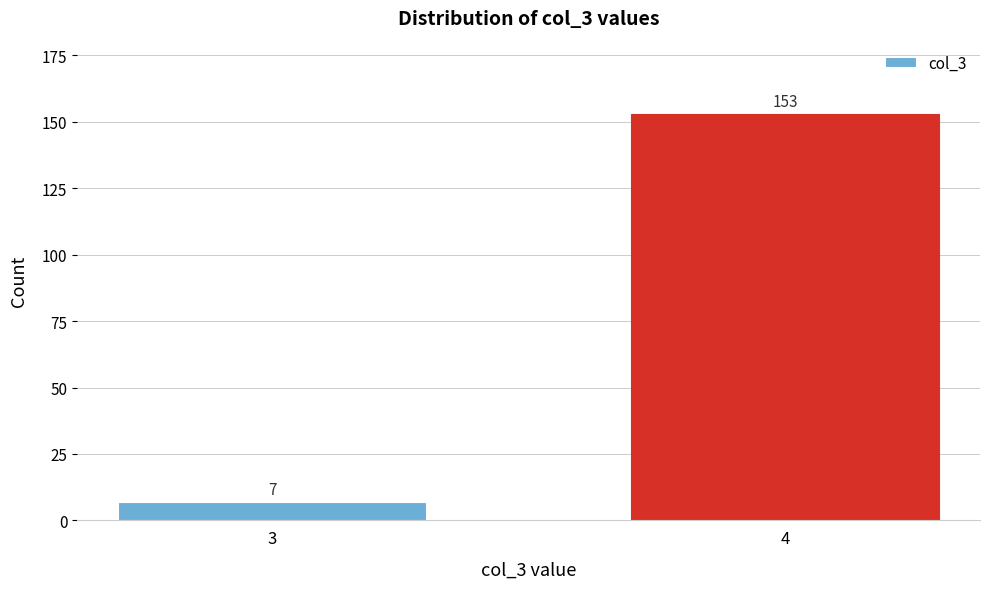

Reading left to right, extract all data points from this chart.

7	153